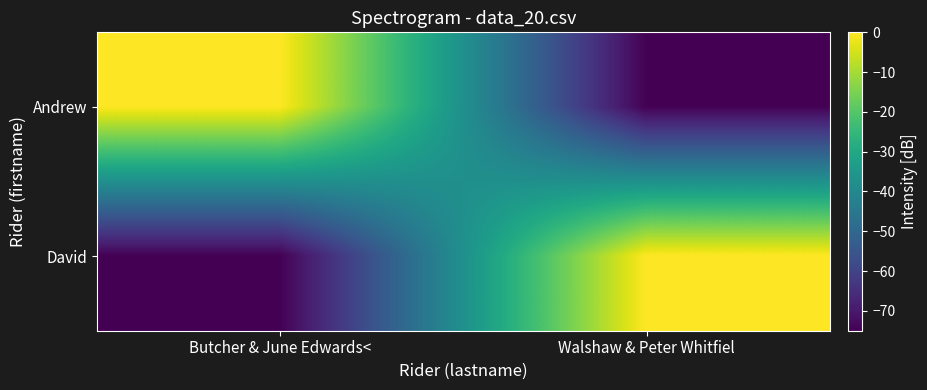

What is the total value across all series at Walshaw & Peter Whitfiel?

-75